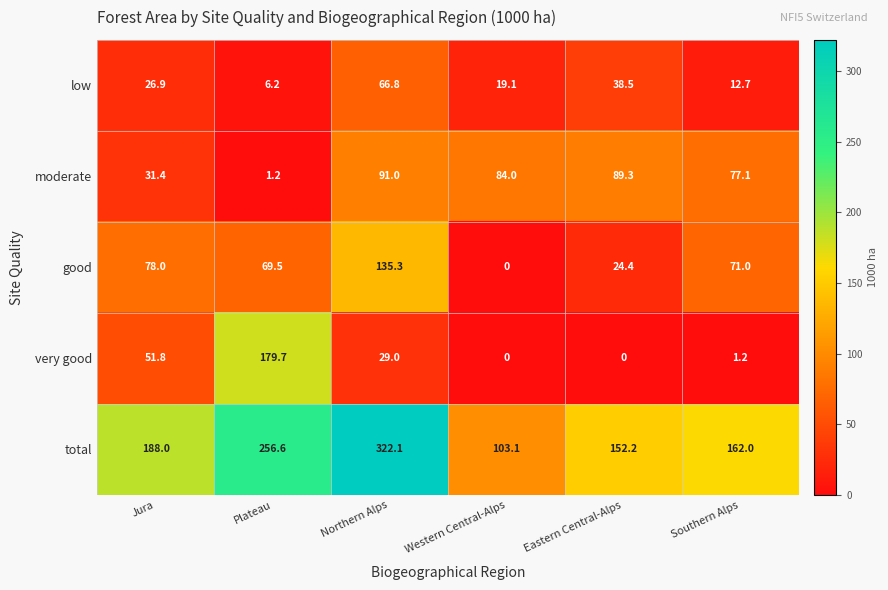

Reading left to right, what are all the values shown in this chart?

low: 26.9	6.2	66.8	19.1	38.5	12.7
moderate: 31.4	1.2	91.0	84.0	89.3	77.1
good: 78.0	69.5	135.3	0.0	24.4	71.0
very good: 51.8	179.7	29.0	0.0	0.0	1.2
total: 188.0	256.6	322.1	103.1	152.2	162.0